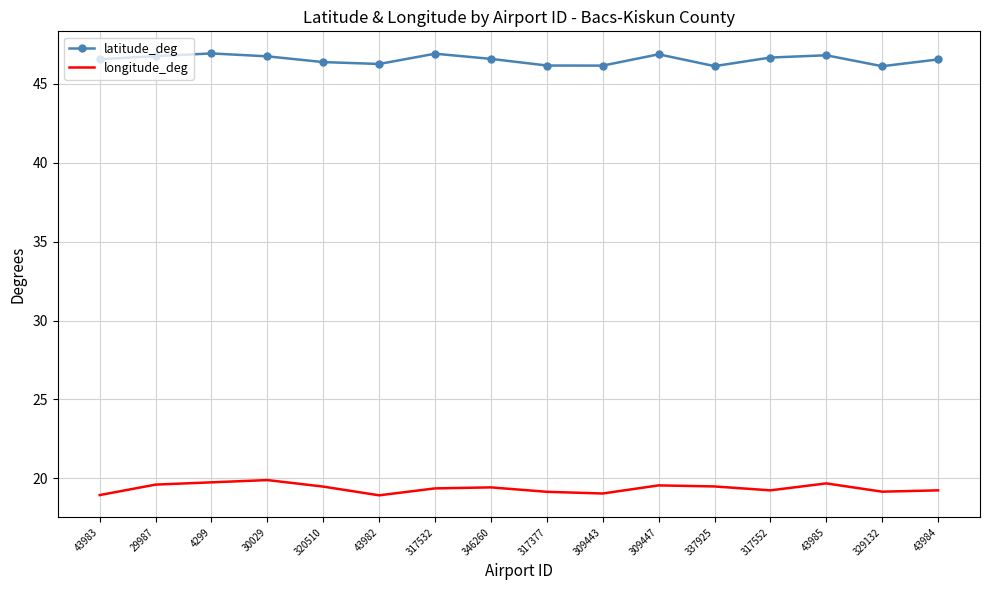

What is the difference between the second highest and minimum values in the longitude_deg series?

0.8